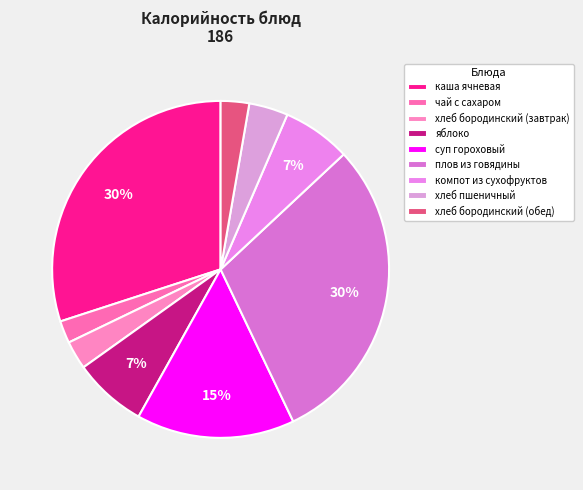

Does чай с сахаром account for over 50% of the chart?

No